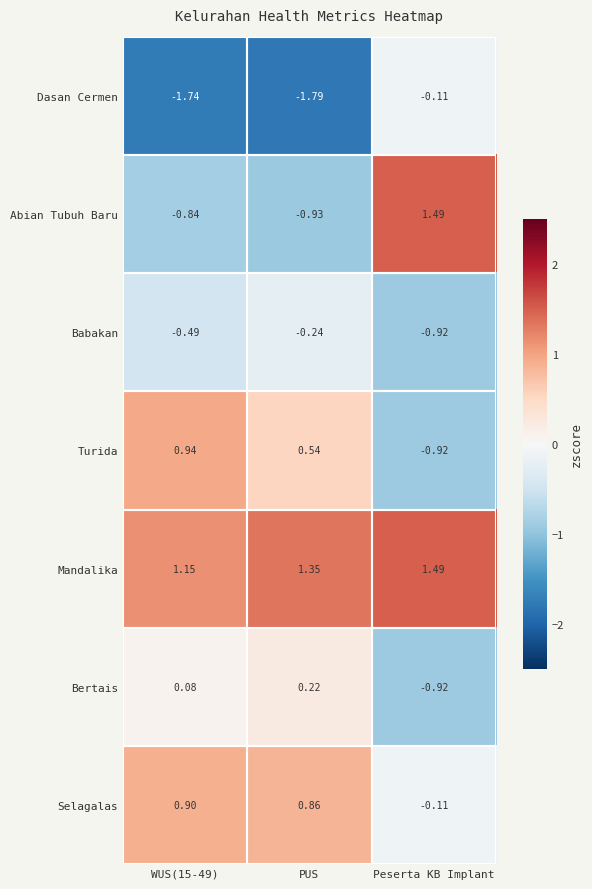

Which series has the largest total across all categories?

Mandalika